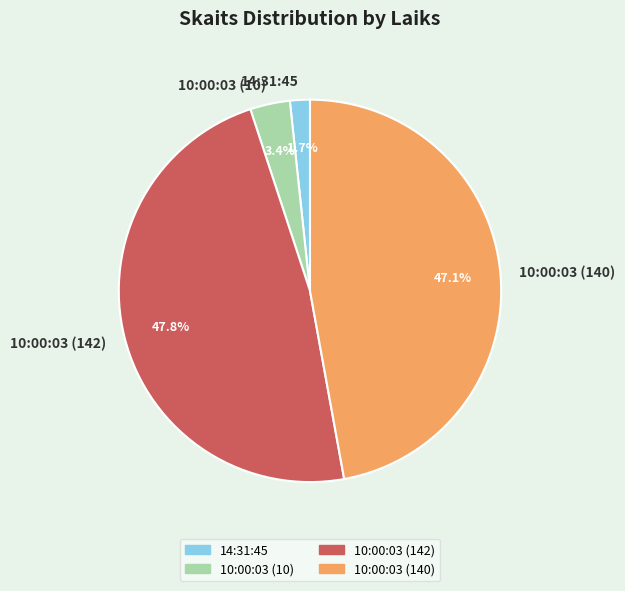

True or false: 14:31:45 accounts for 13% of the total.

False